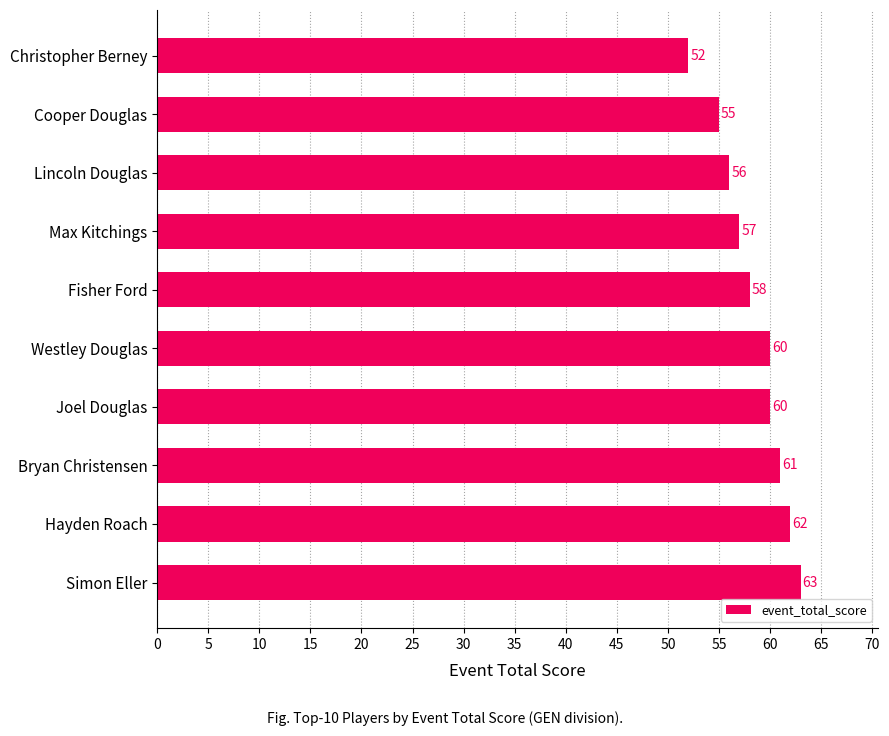

What is the difference between the maximum and second lowest values?

8